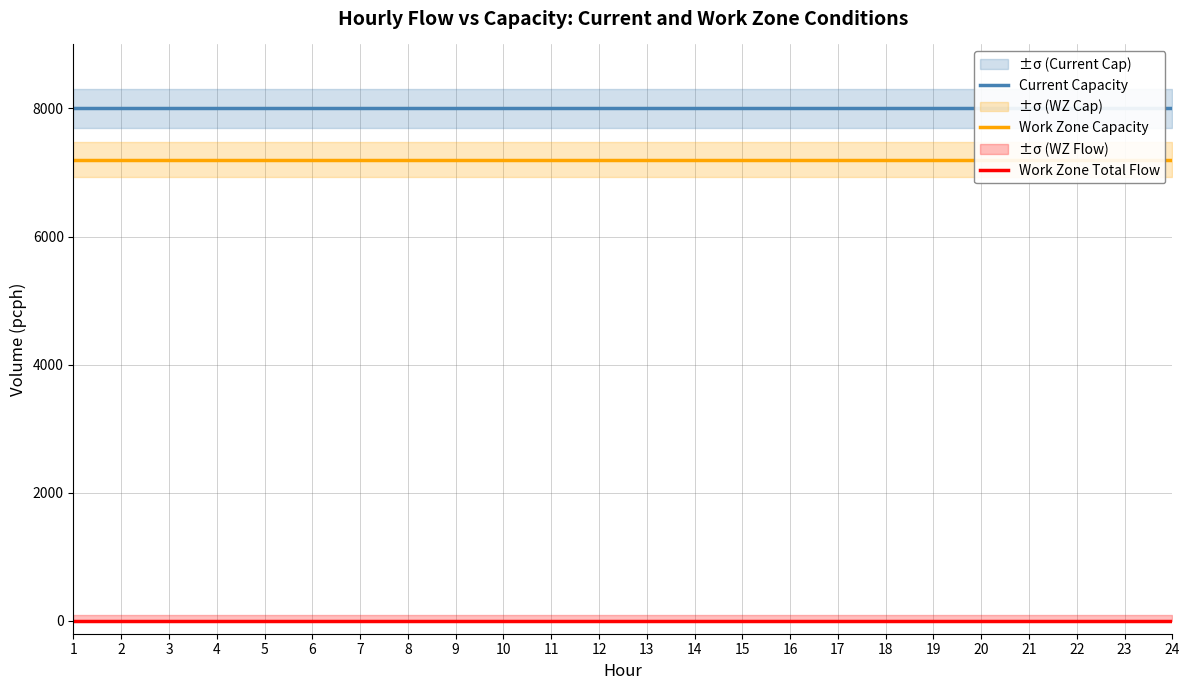

What is the value of the Work Zone Capacity point at the 17th from the left?

7200